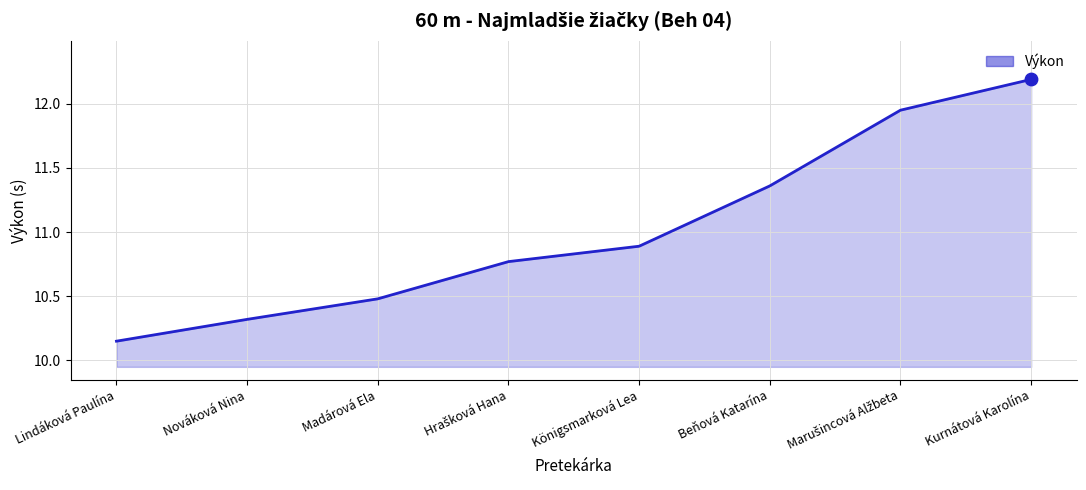

What is the change in value from Madárová Ela to Königsmarková Lea?

+0.4